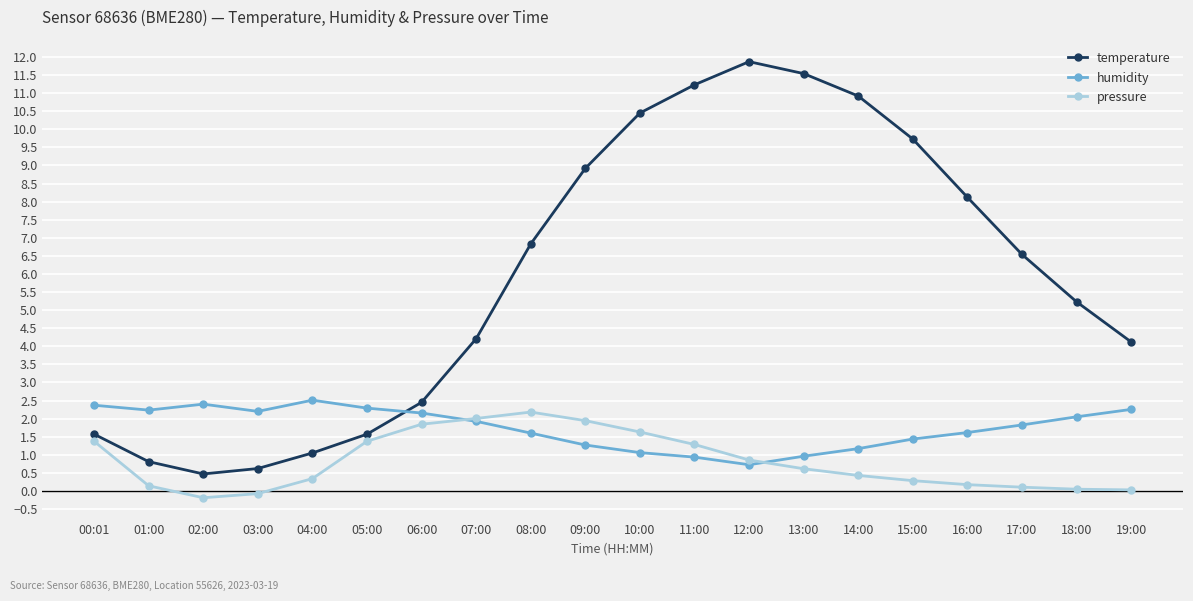

Rank the series by their maximum value, from highest to lowest.

temperature, humidity, pressure